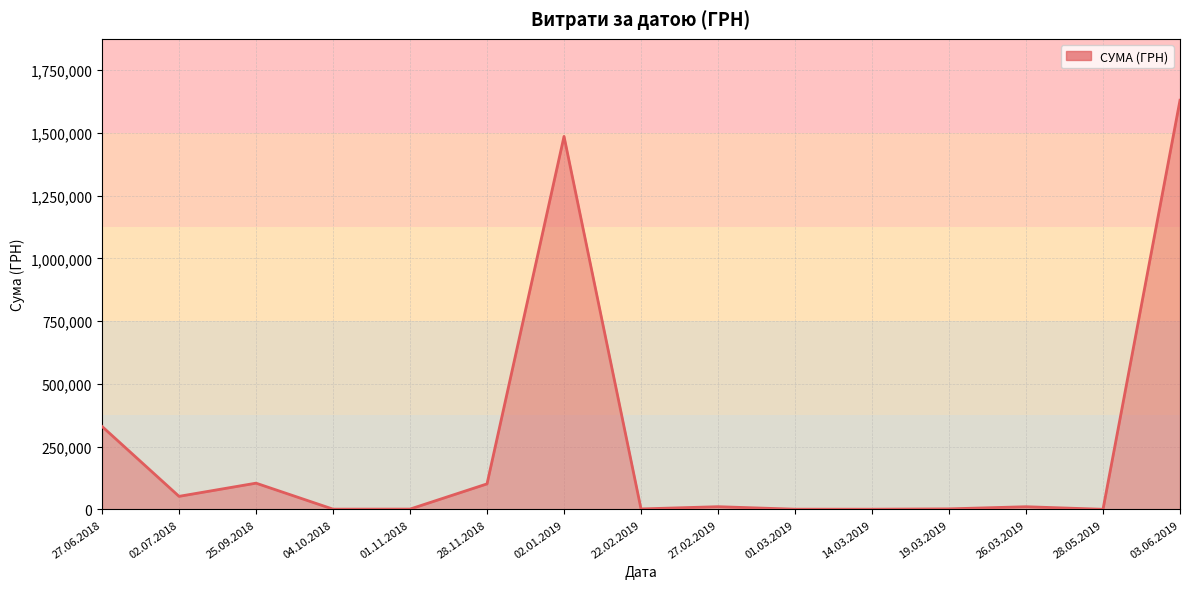

How many lines are shown in the chart?

1